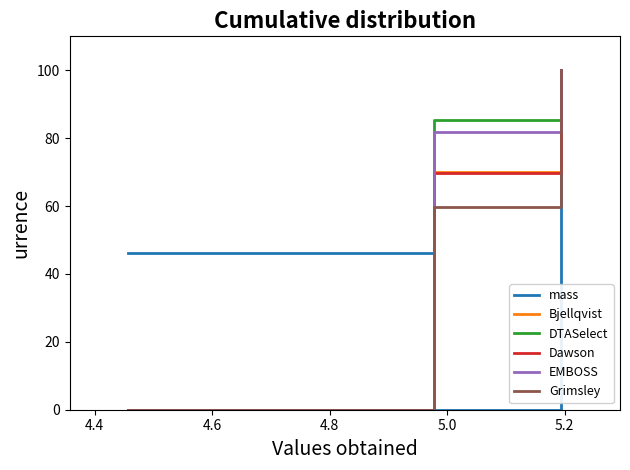

What is the highest value of the Grimsley series?

100.0